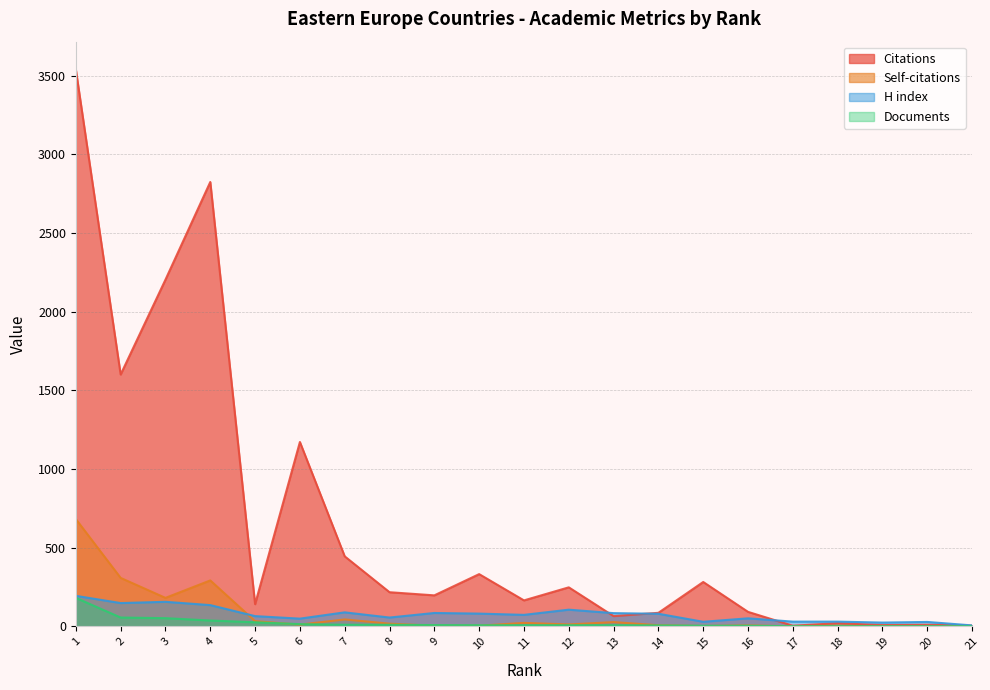

At how many categories does at least one series exceed 2998?

1